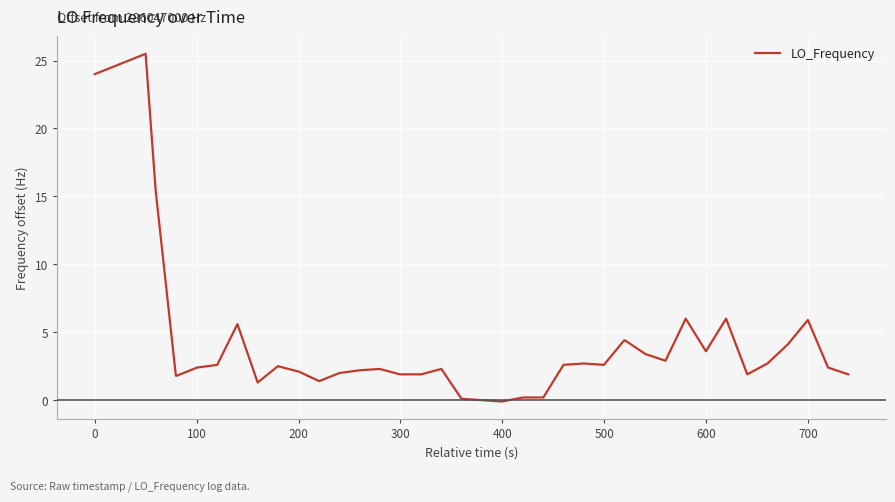

What is the difference between the maximum and minimum values?

25.6